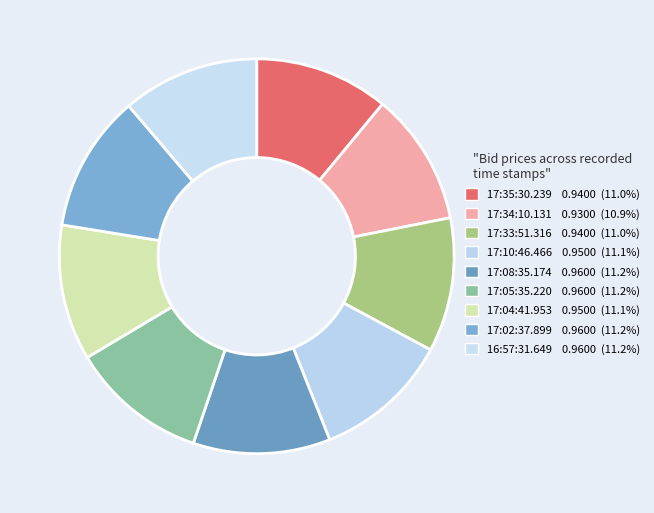

To the nearest percent, what is the average slice percentage?

11%